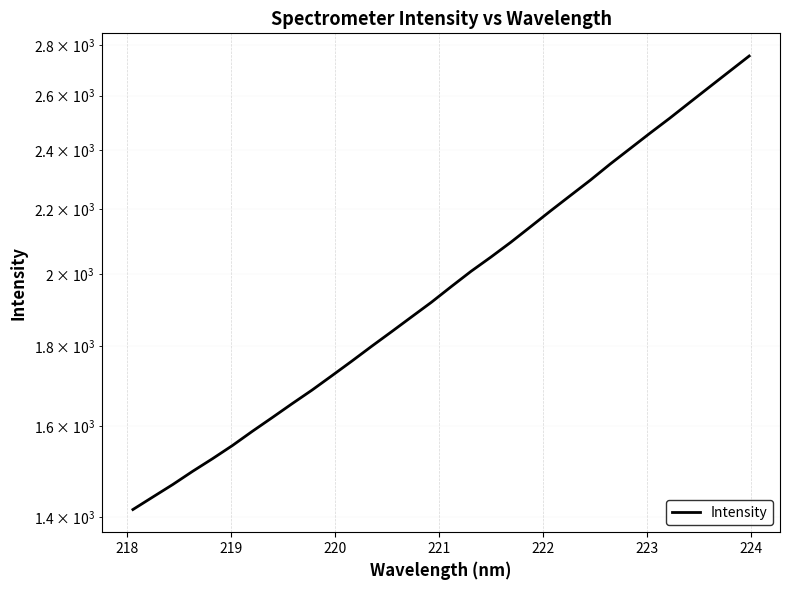

Reading left to right, transcribe all the data shown in this chart.

1415.2	1441.5	1468.1	1496.9	1525.0	1554.8	1587.5	1619.9	1653.3	1686.7	1722.7	1760.0	1798.8	1837.7	1877.9	1918.8	1963.5	2008.3	2050.8	2095.9	2144.6	2194.7	2244.9	2296.0	2351.1	2404.8	2459.9	2514.9	2573.4	2632.9	2693.6	2755.5